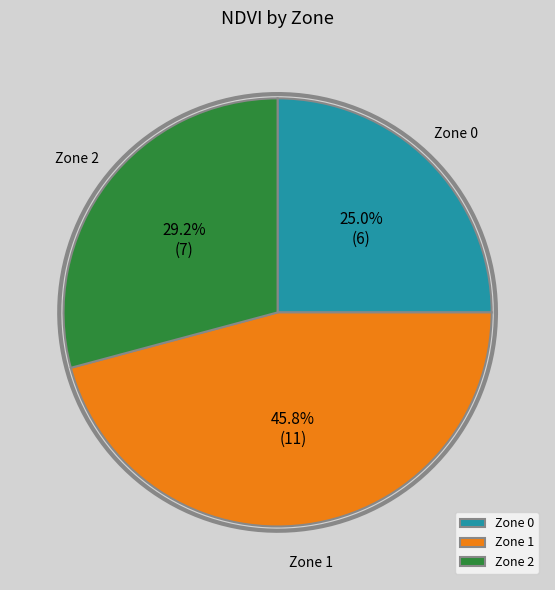

What percentage is NOT represented by 2?

70.8%